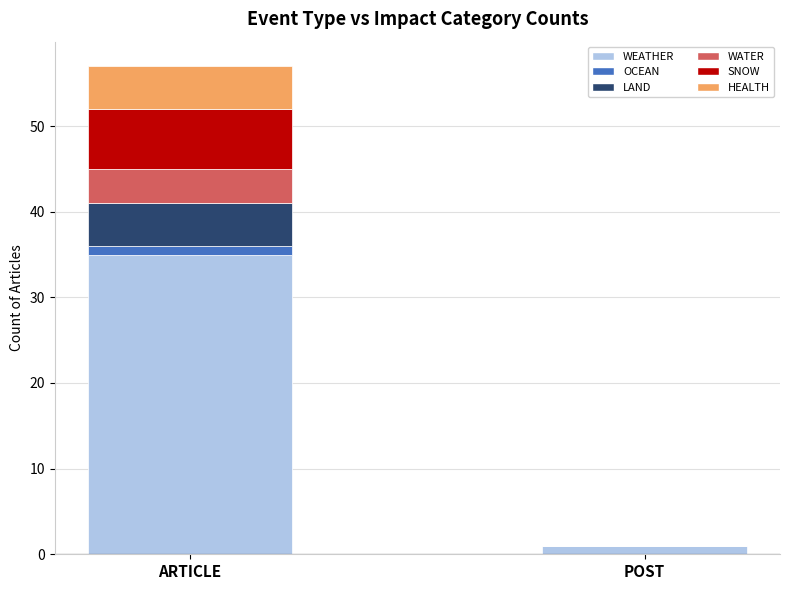

At which category is the sum across all series the highest?

ARTICLE